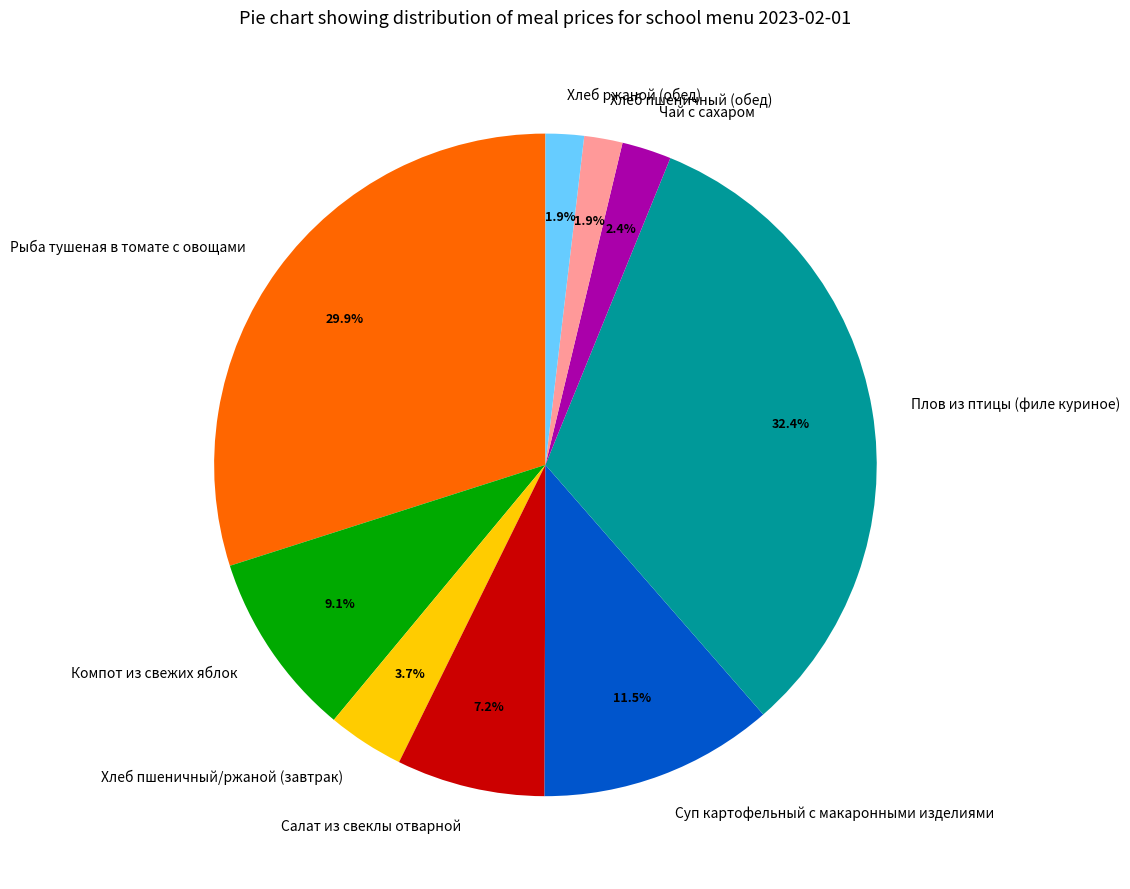

What percentage is the Компот из свежих яблок slice, to the nearest percent?

9%